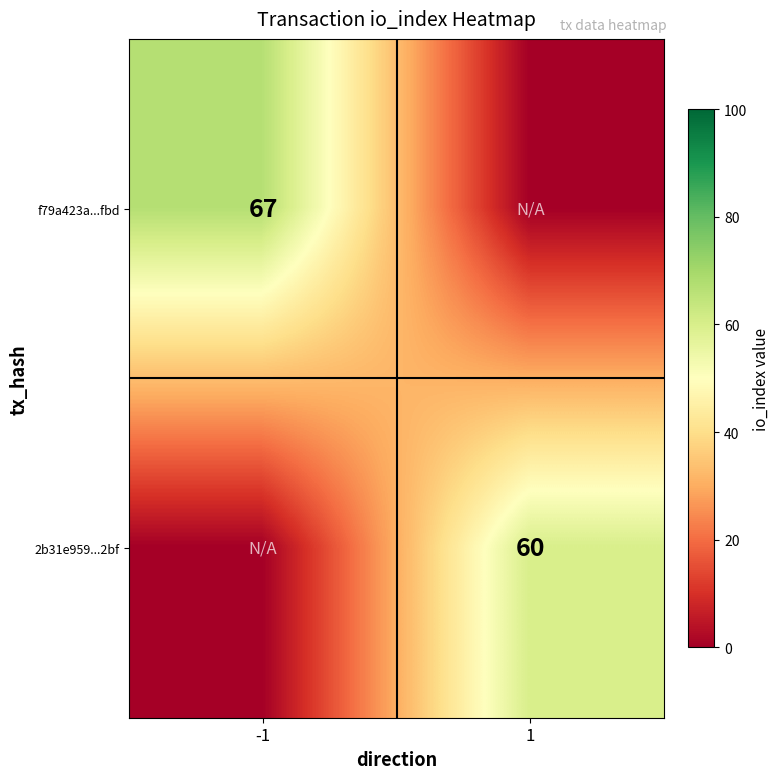

The value of 2b31e959...2bf at 1 is 60. True or false?

True